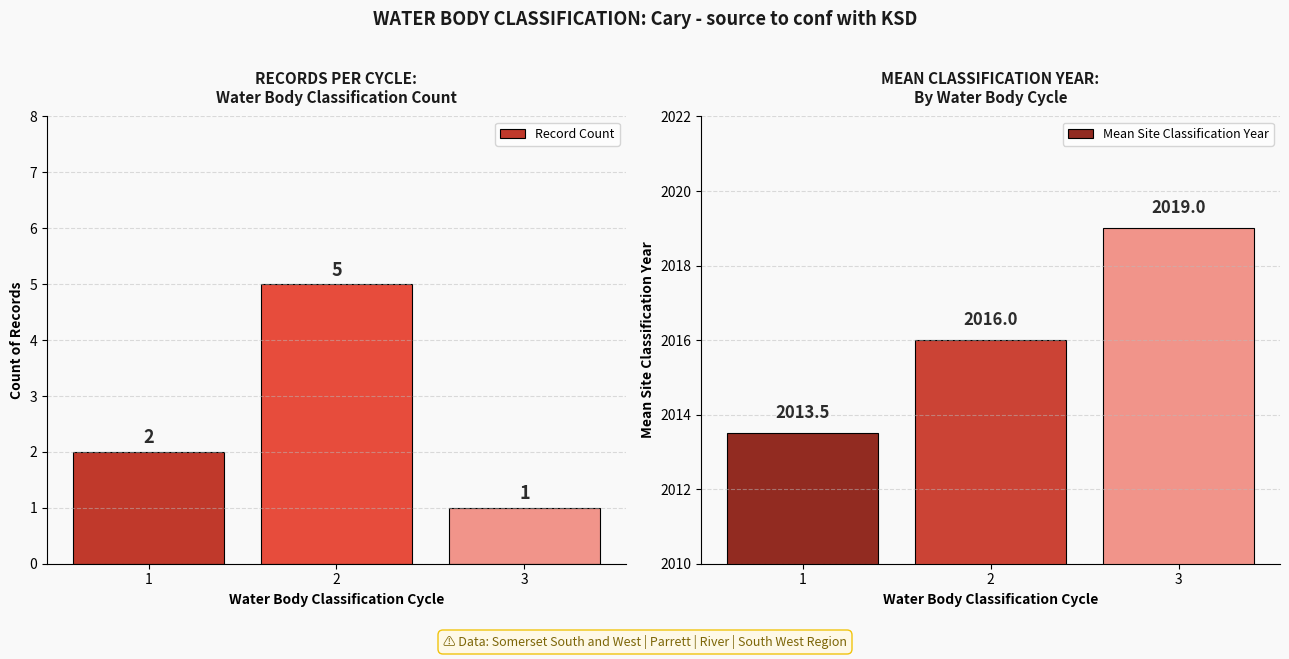

Which category has the lowest value in the Record Count series?

3